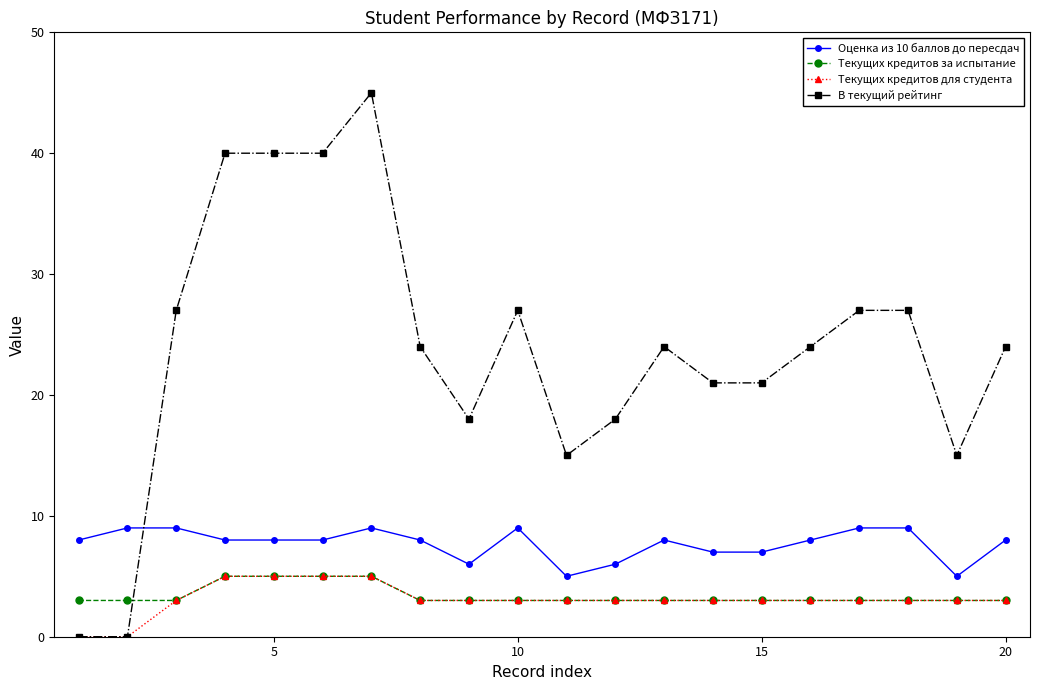

What is the greatest value displayed?

45